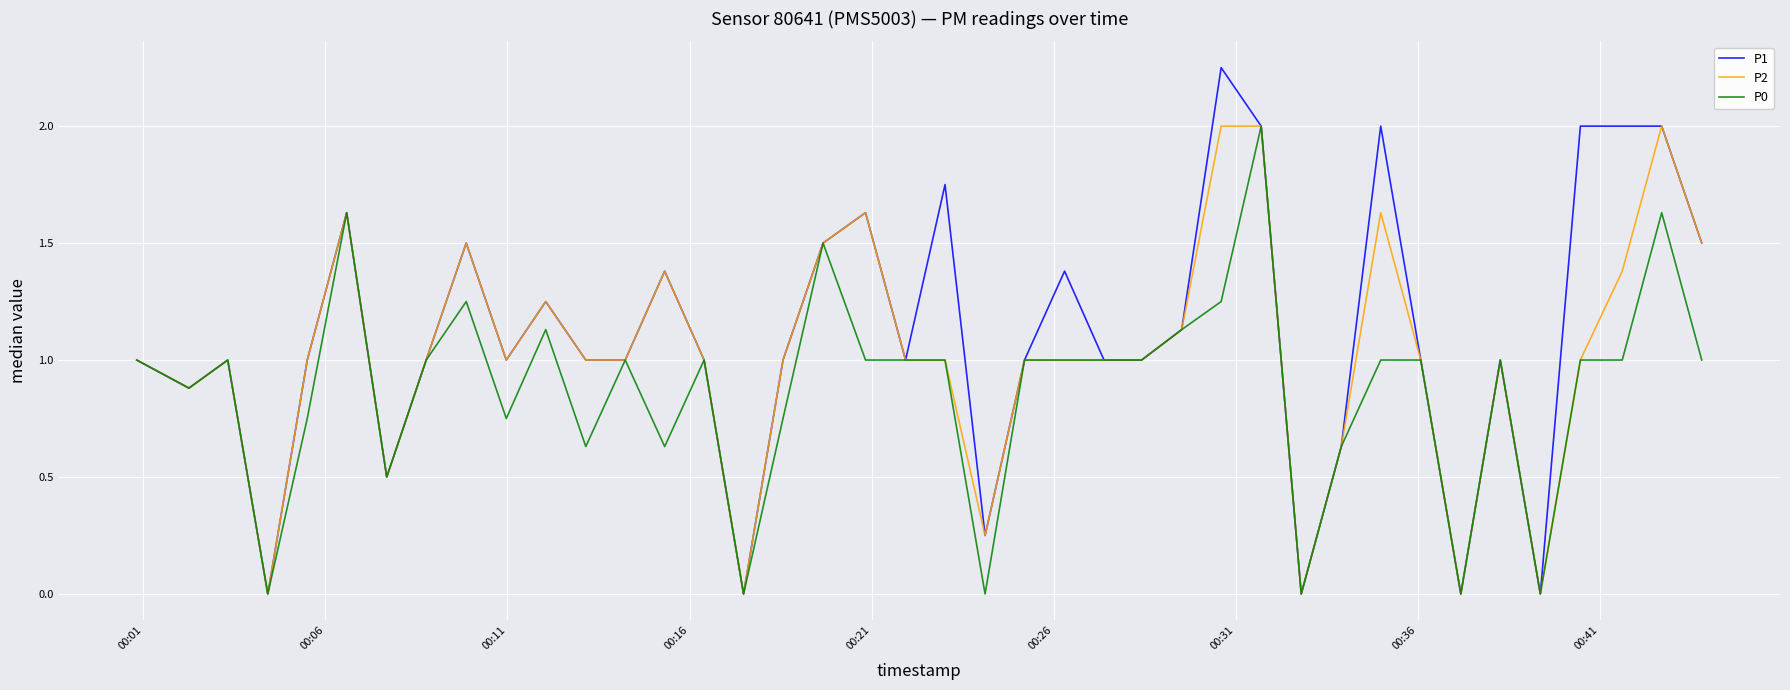

What is the highest value of the P0 series?

2.0